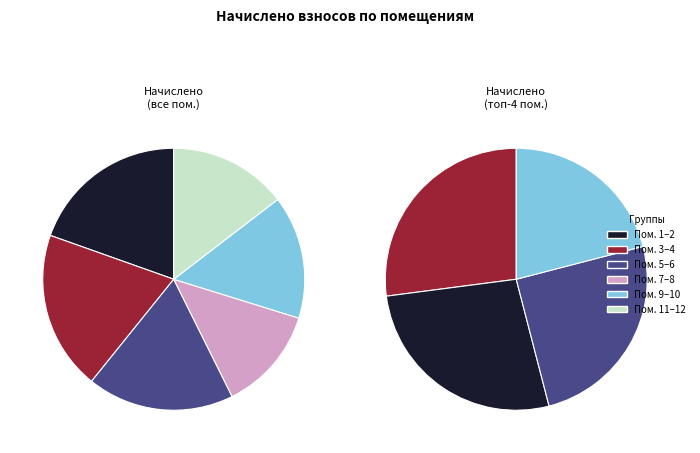

Does 9 represent more than half of the total?

No